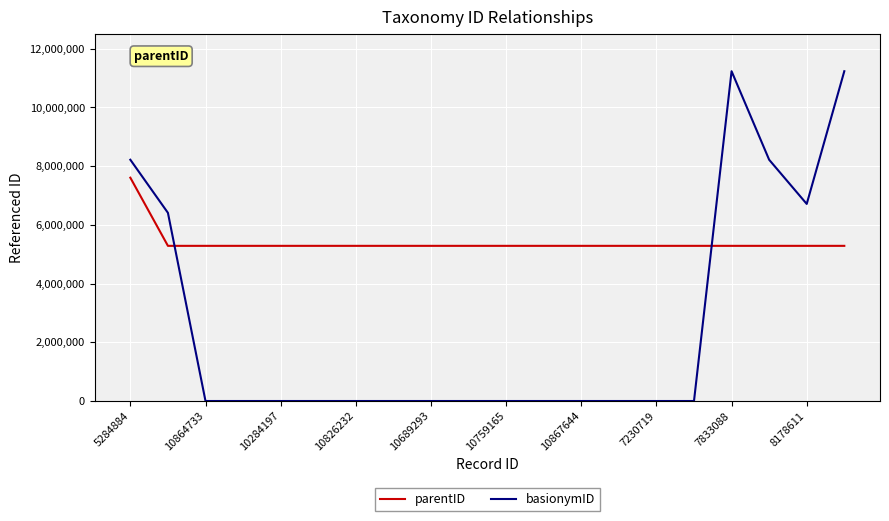

What is the maximum value shown in the chart?

11232715